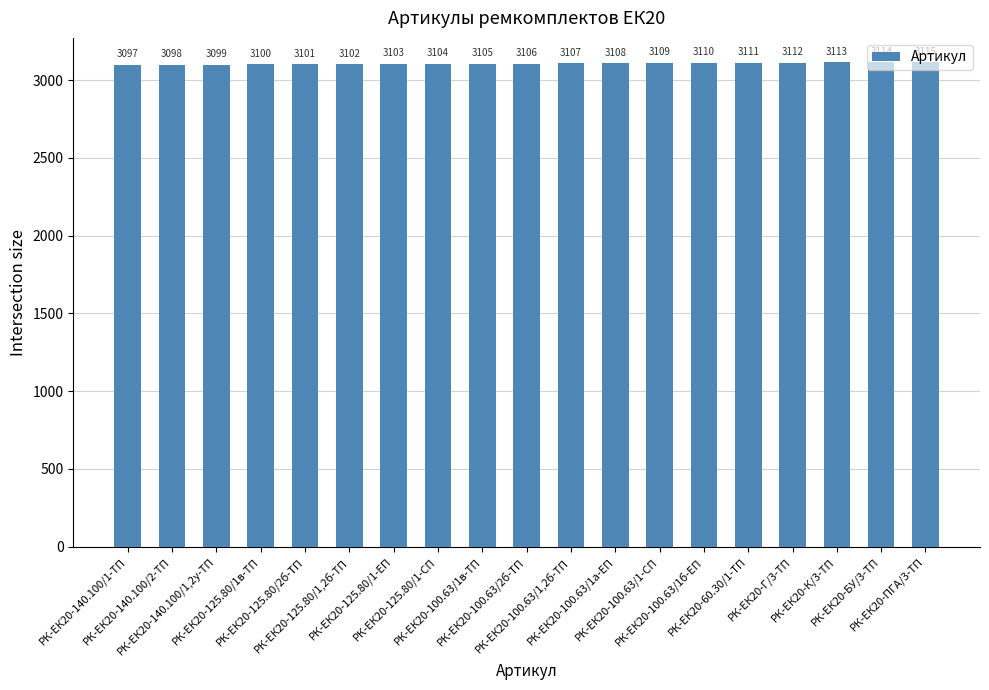

At which label is the value closest to 3106?

РК-ЕК20-100.63/2б-ТП